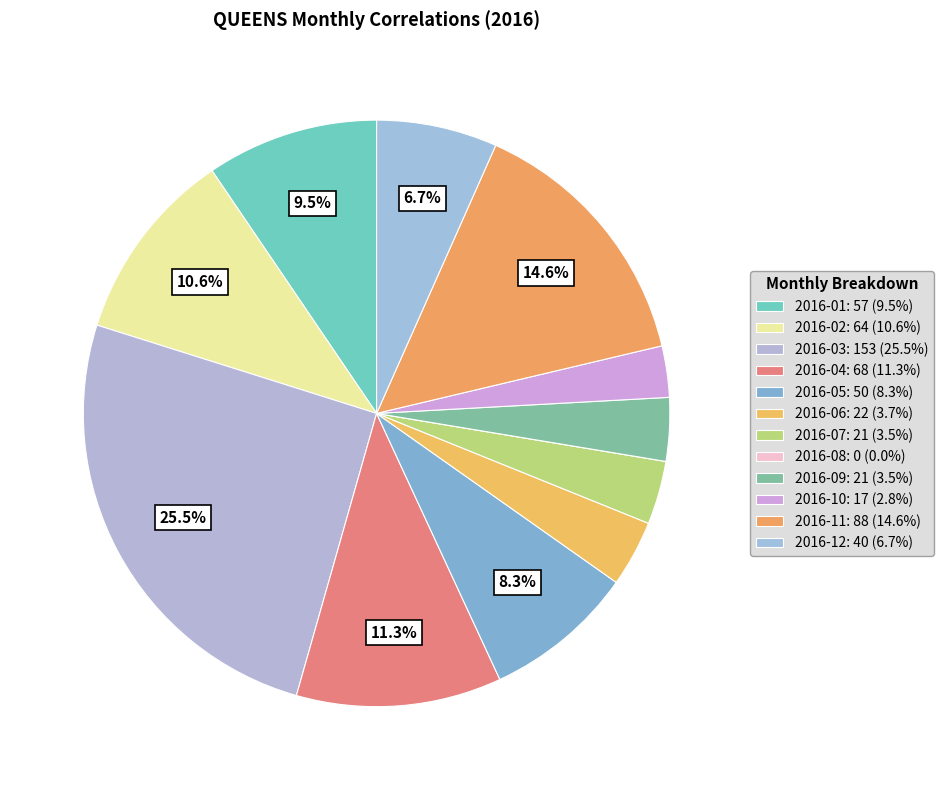

Does 2016-01 represent more than half of the total?

No